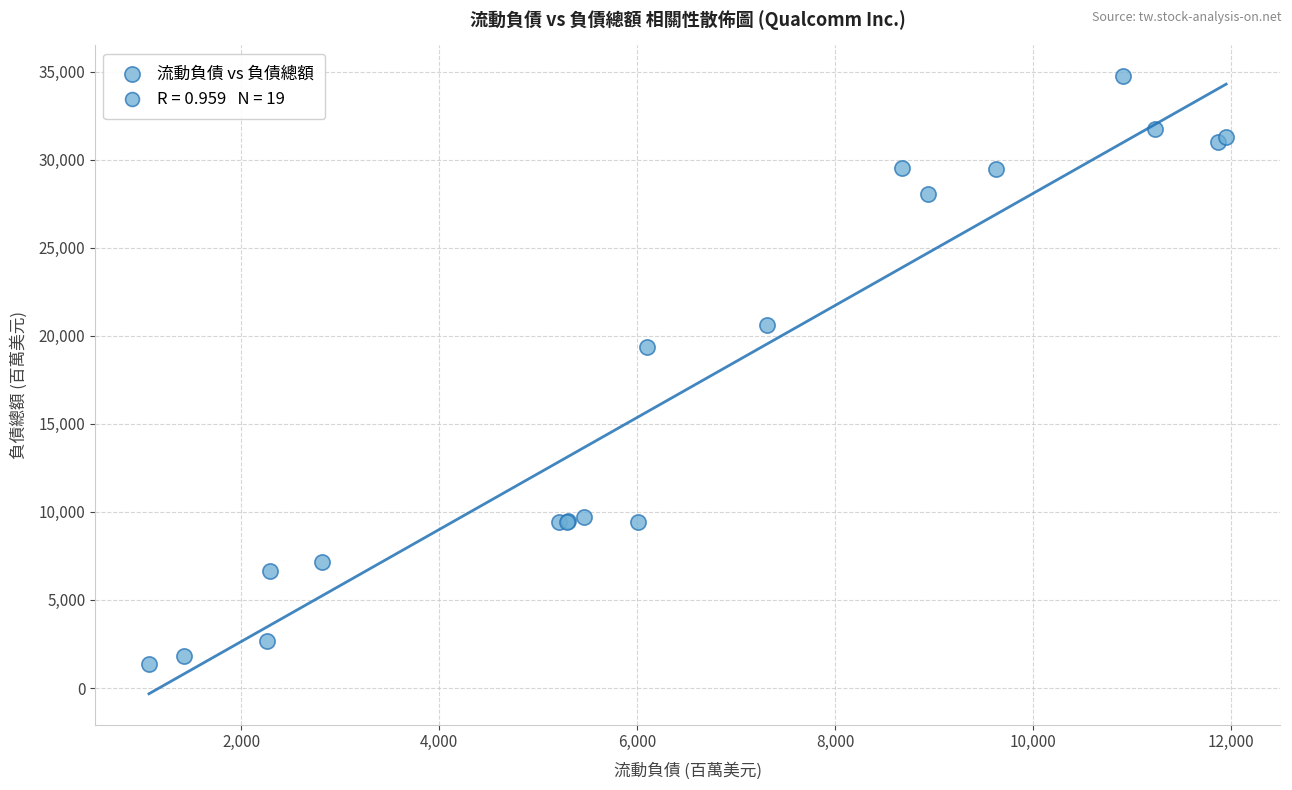

What Y value in the scatter plot is closest to 18050?

19382